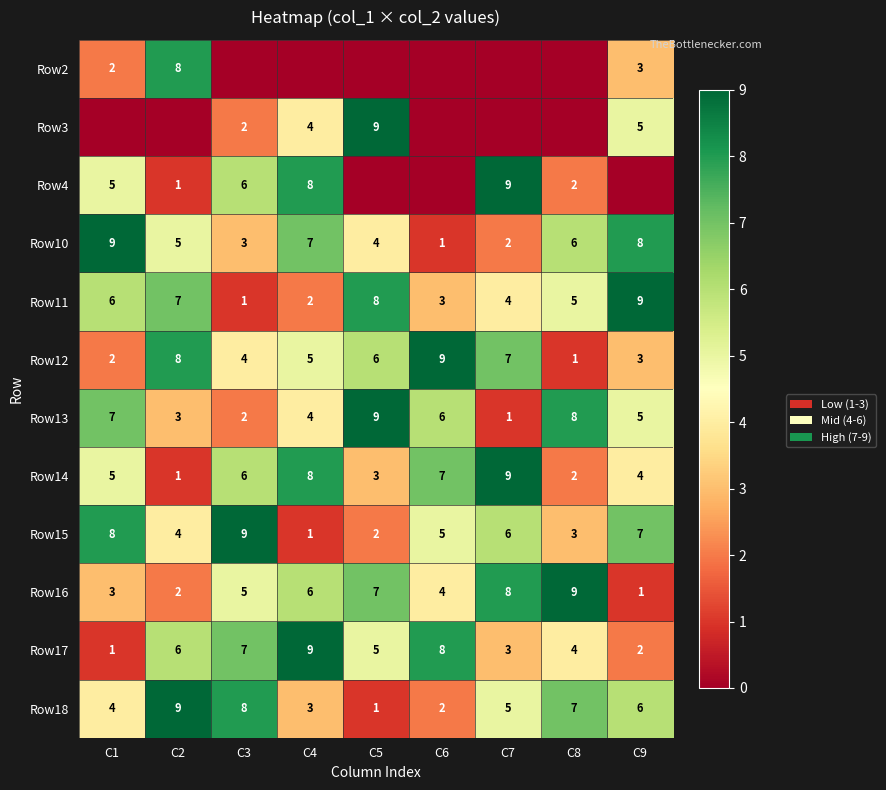

At which label does Row15 reach its minimum?

C4